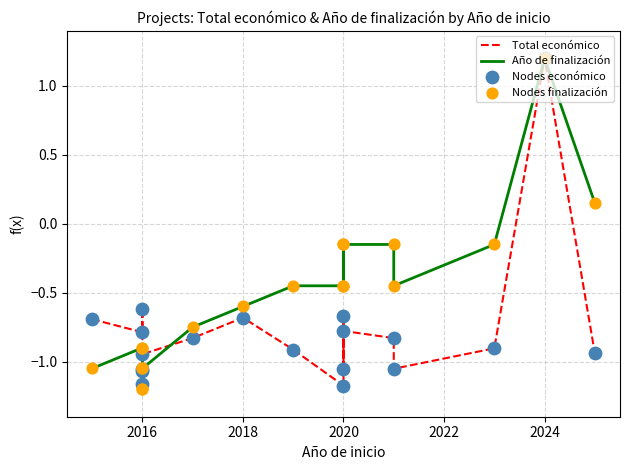

Which series reaches the minimum Y coordinate?

Año de finalización